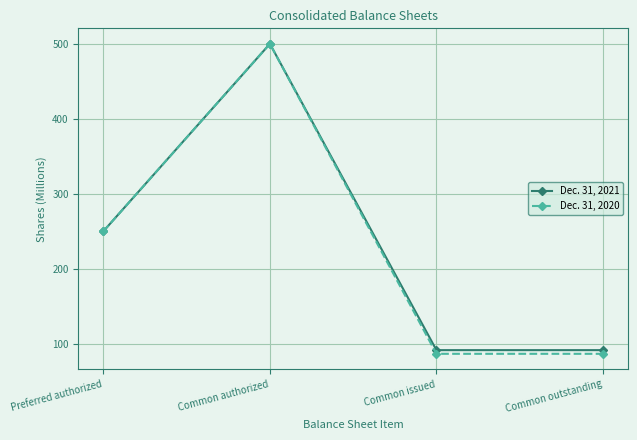

Which series changed the most between Preferred authorized and Common issued?

Dec. 31, 2020